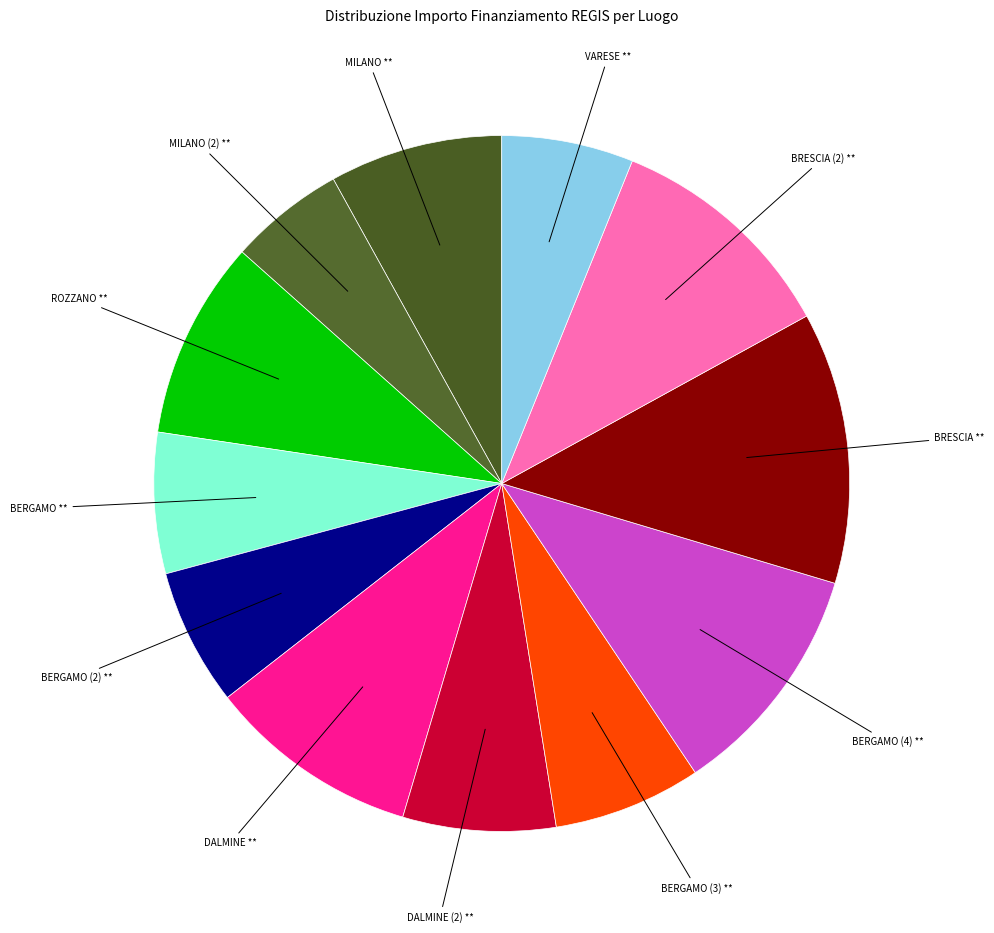

How many slices are in this pie chart?

12